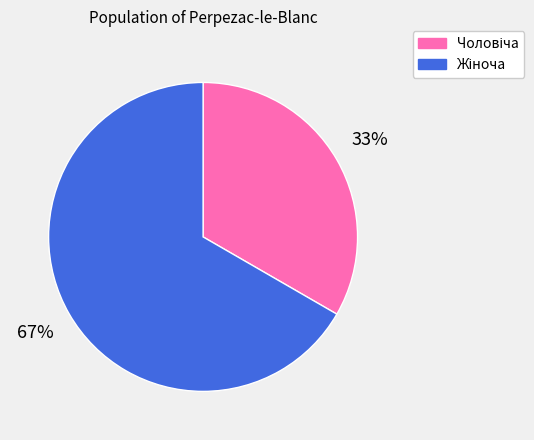

To the nearest percent, what is the average slice percentage?

50%